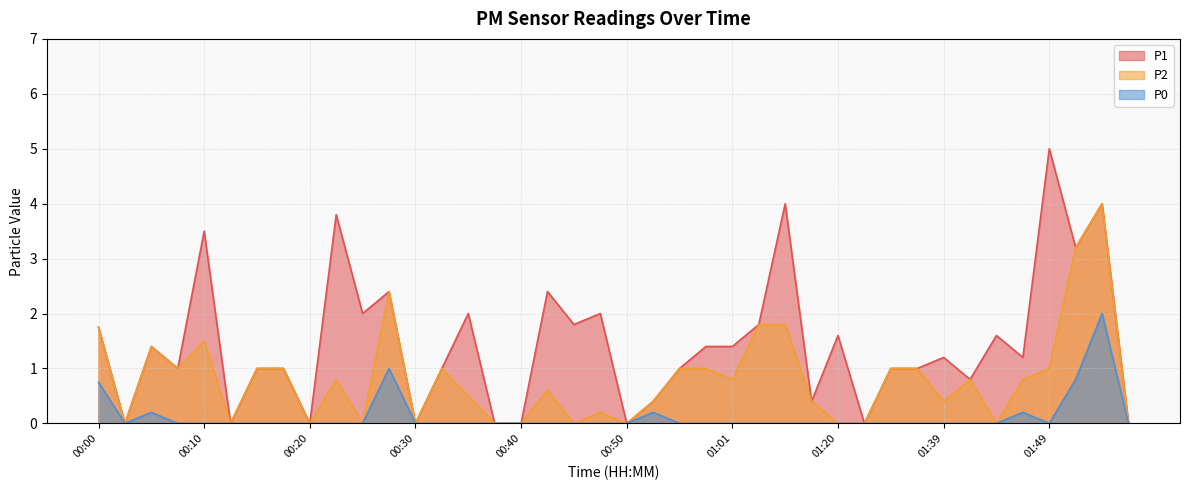

Which label corresponds to the smallest value in the chart?

00:03